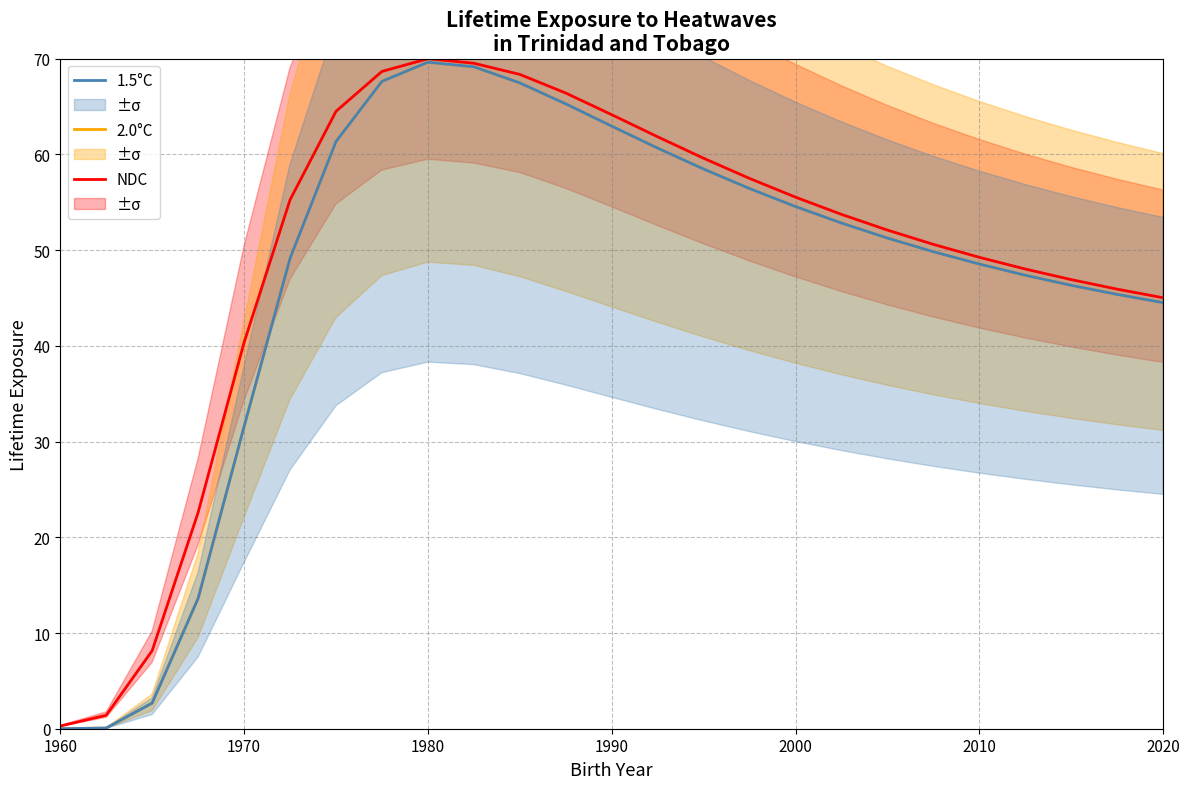

Is it true that 1.5°C equals 10.3 at 1970?

False